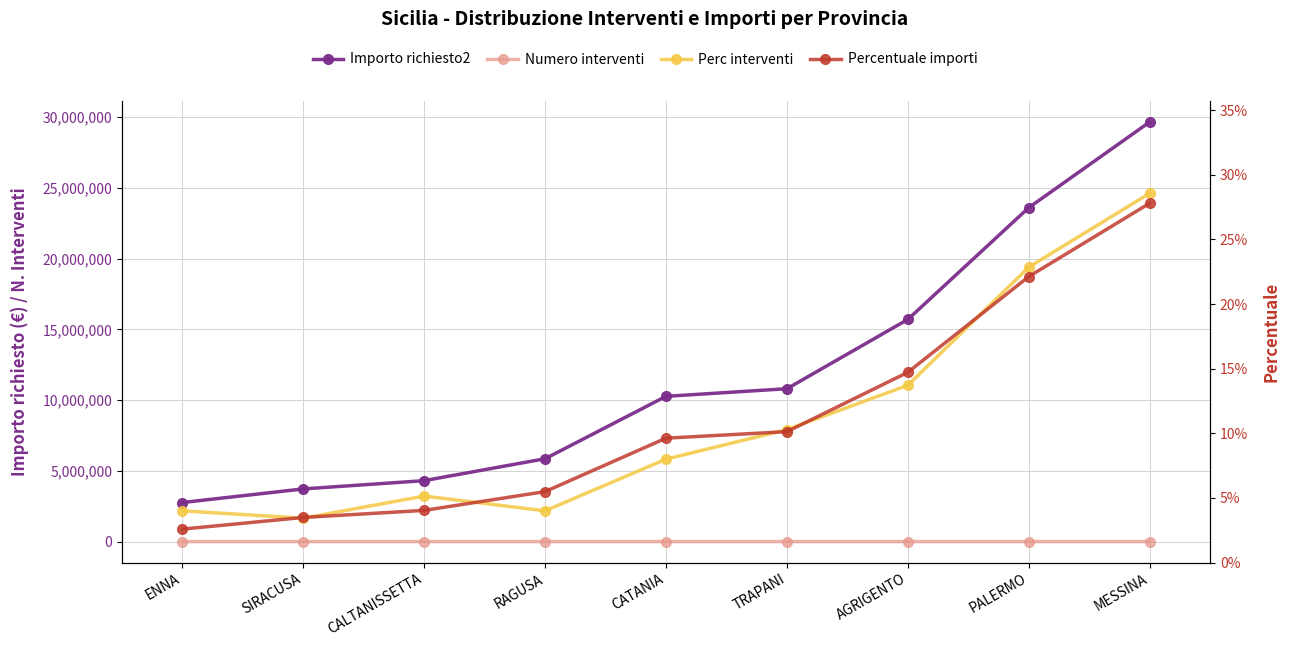

What is the difference between the maximum and minimum values in the Perc interventi series?

0.3